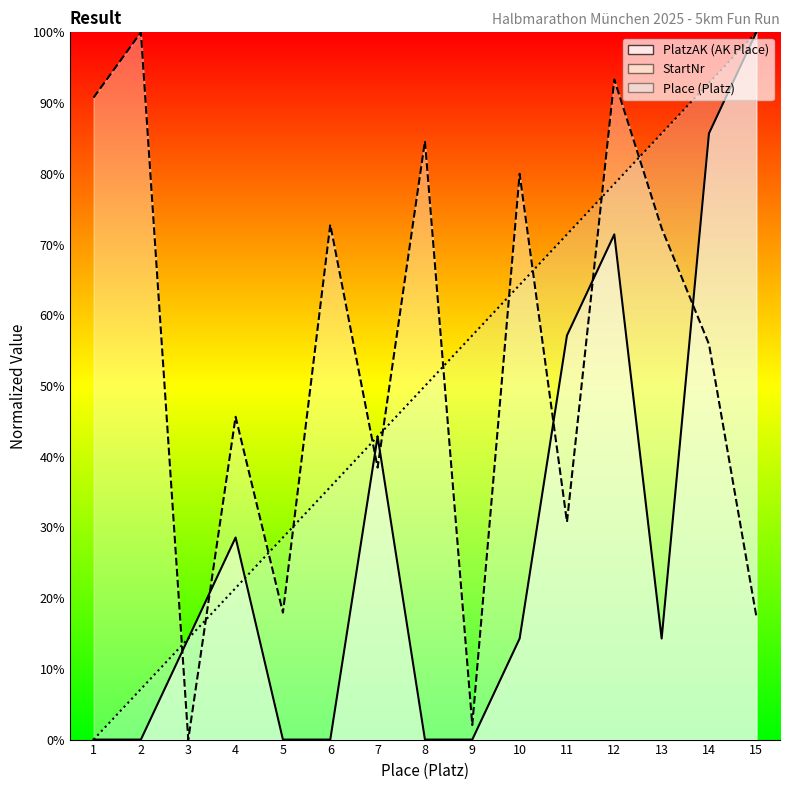

Is it true that Place equals 38.9 at 5?

False